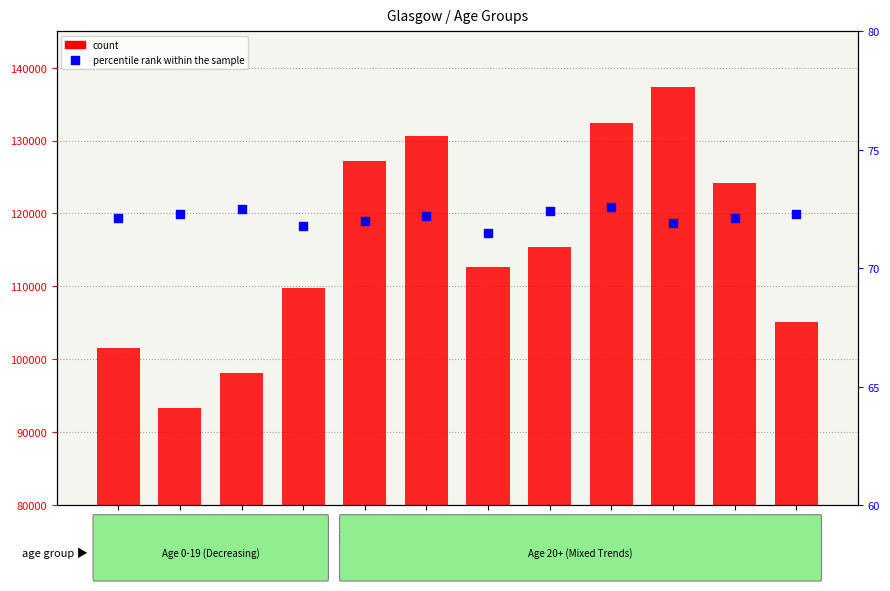

Which series has the widest spread of Y values?

count (2010)